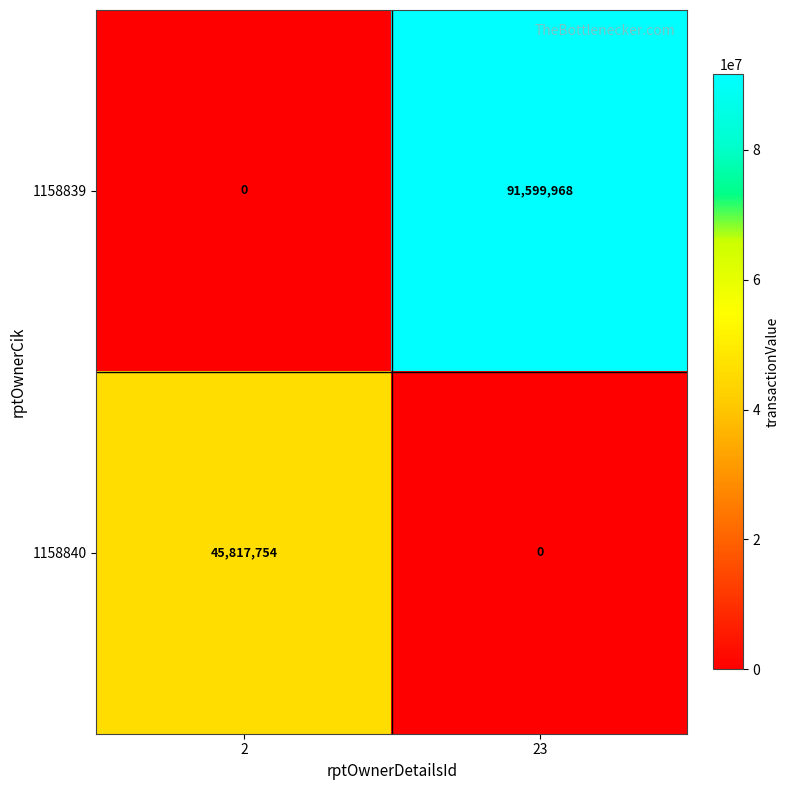

Which series has the widest spread of values?

1158839